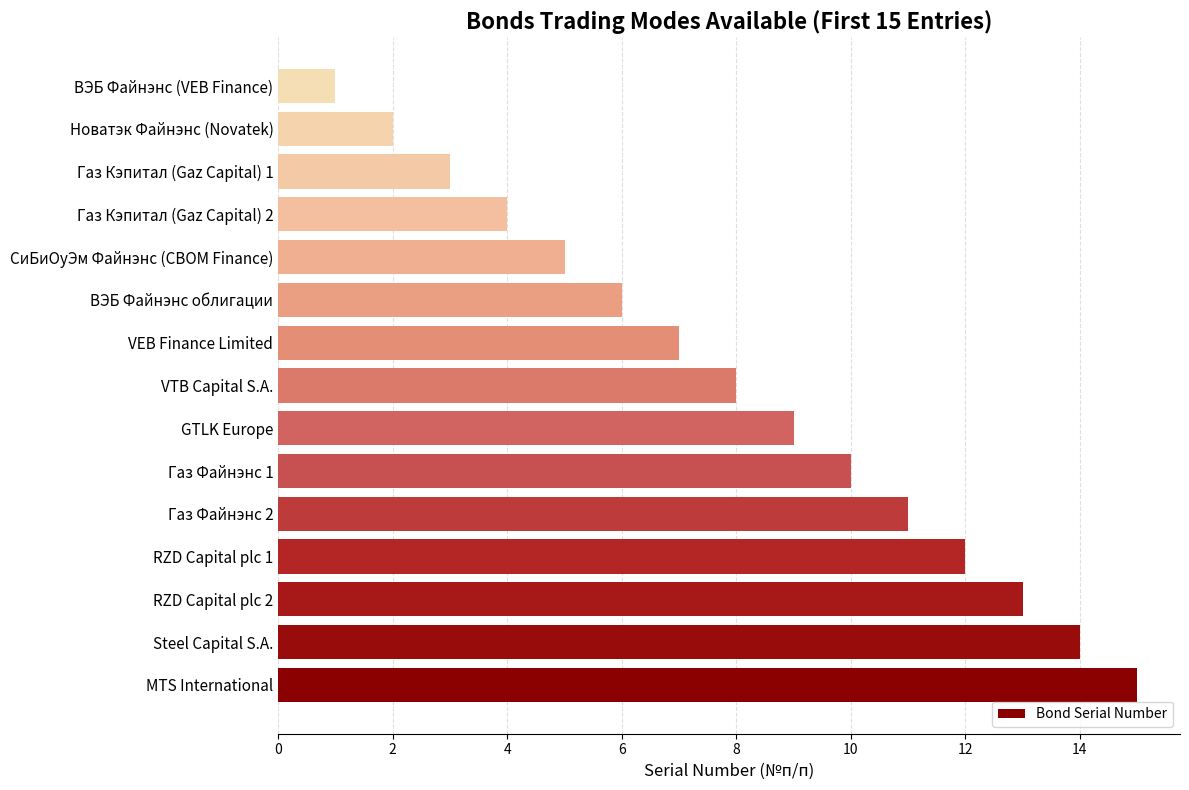

Reading bottom to top, list all the values displayed in this chart.

MTS International=15	Steel Capital S.A.=14	RZD Capital plc 2=13	RZD Capital plc 1=12	Газ Файнэнс 2=11	Газ Файнэнс 1=10	GTLK Europe=9	VTB Capital S.A.=8	VEB Finance Limited=7	ВЭБ Файнэнс облигации=6	СиБиОуЭм Файнэнс (CBOM Finance)=5	Газ Кэпитал (Gaz Capital) 2=4	Газ Кэпитал (Gaz Capital) 1=3	Новатэк Файнэнс (Novatek)=2	ВЭБ Файнэнс (VEB Finance)=1